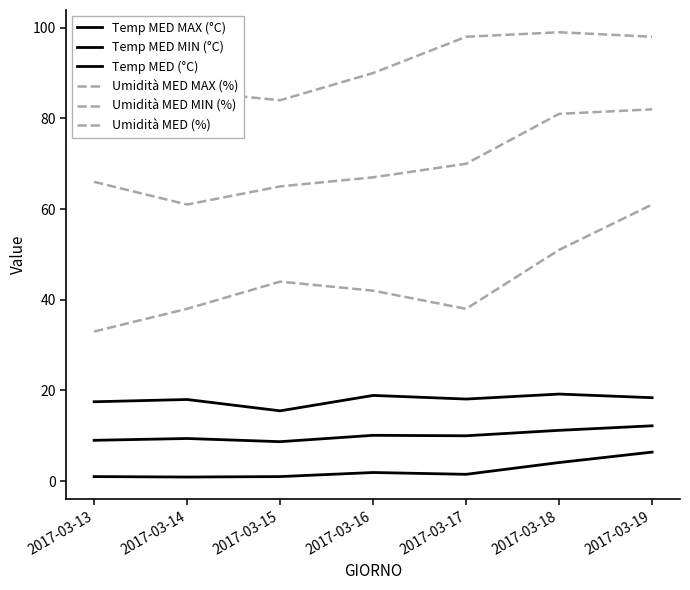

At which label is Temp MED MIN (°C) closest to 3?

2017-03-18